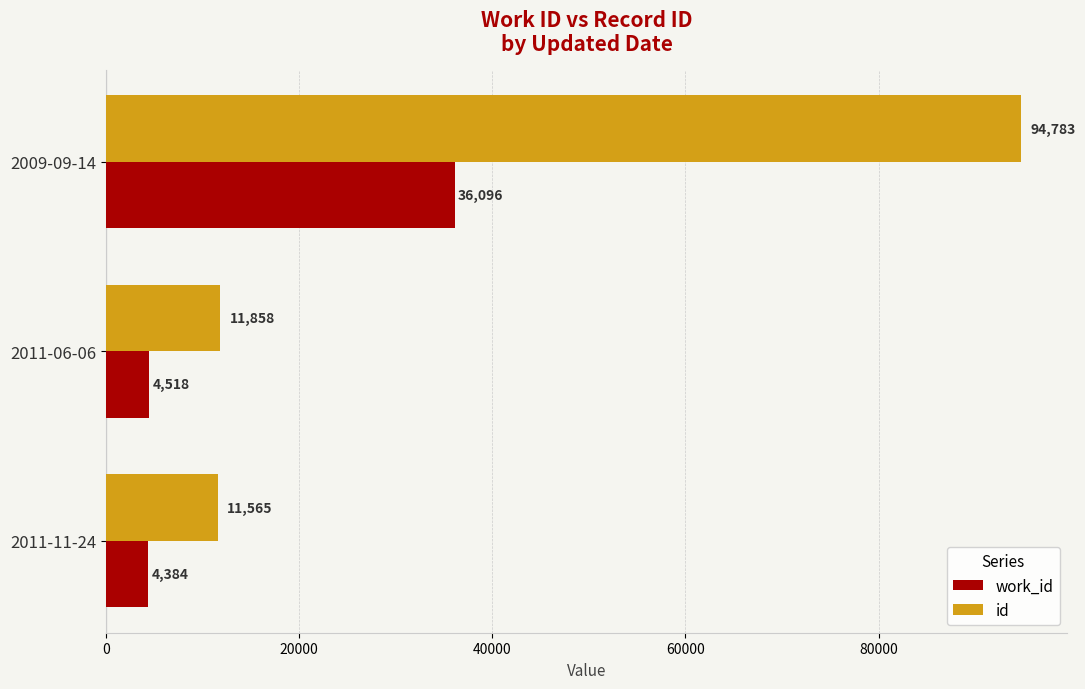

True or false: work_id has a value of 16036 at 2009-09-14.

False